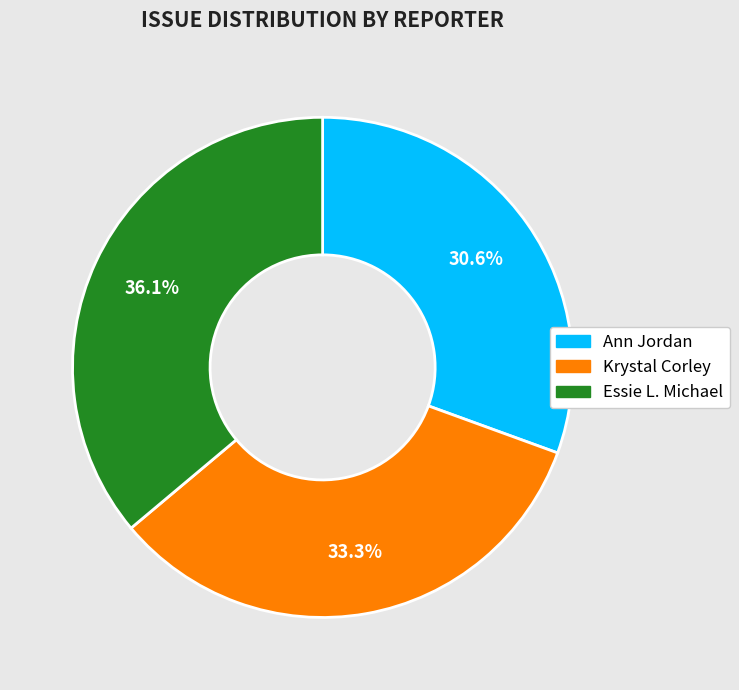

Does Essie L. Michael represent more than half of the total?

No